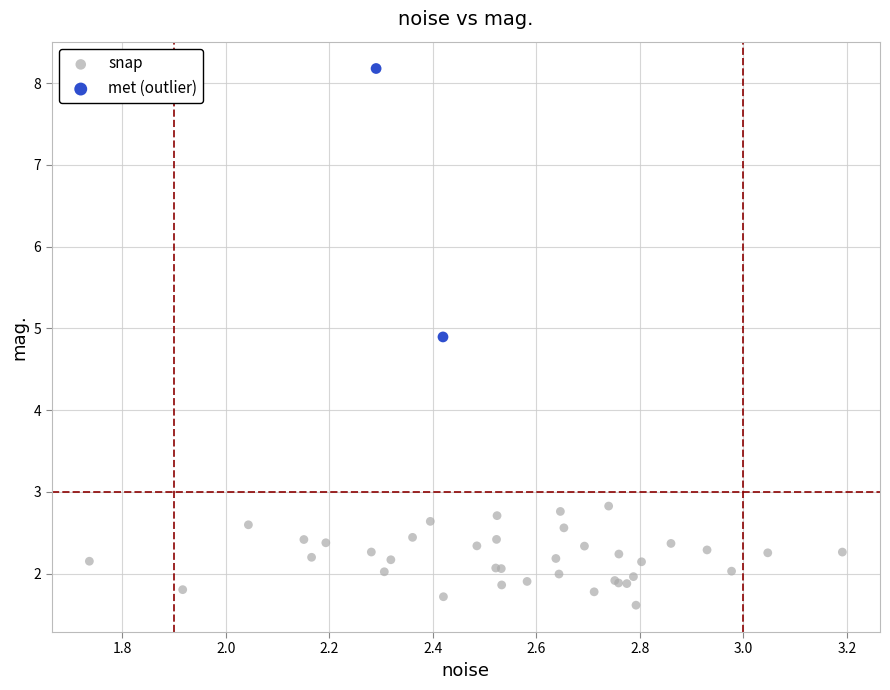

What are all the series names shown in the legend?

snap, met (outlier)